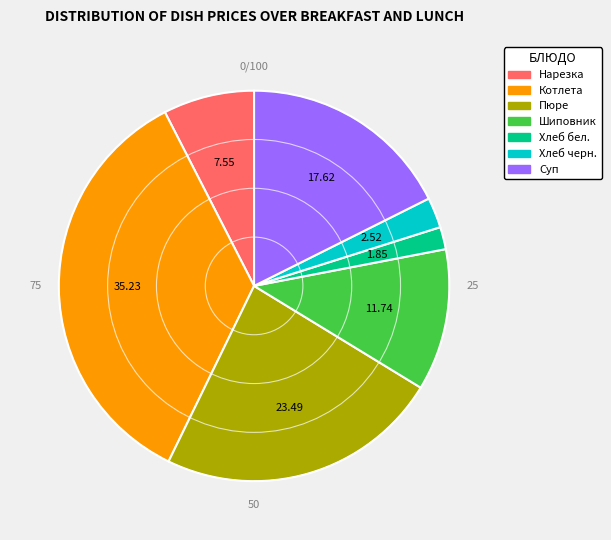

Is there any slice that represents more than half of the pie?

No